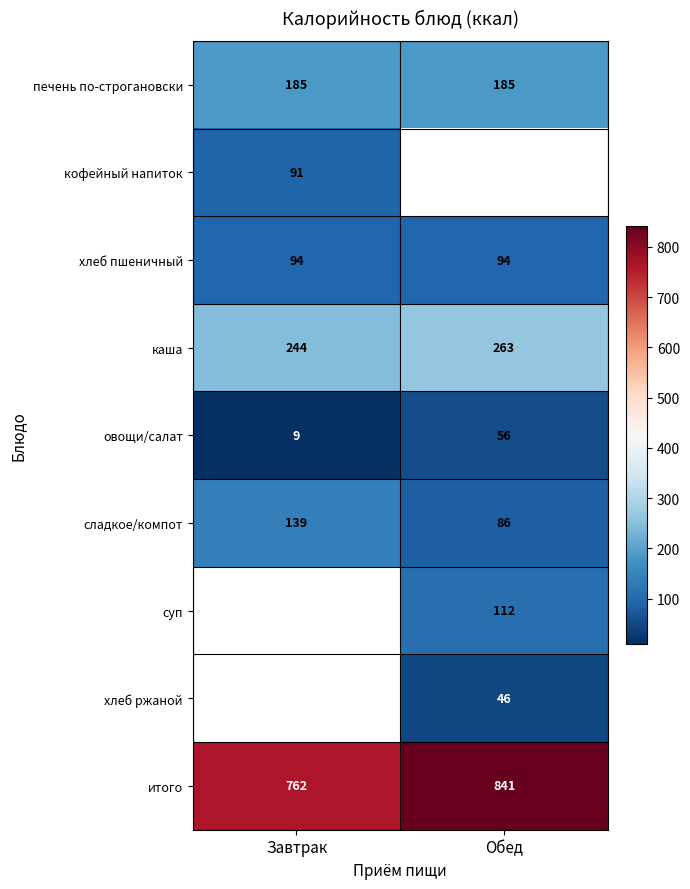

What is the smallest value displayed?

9.0